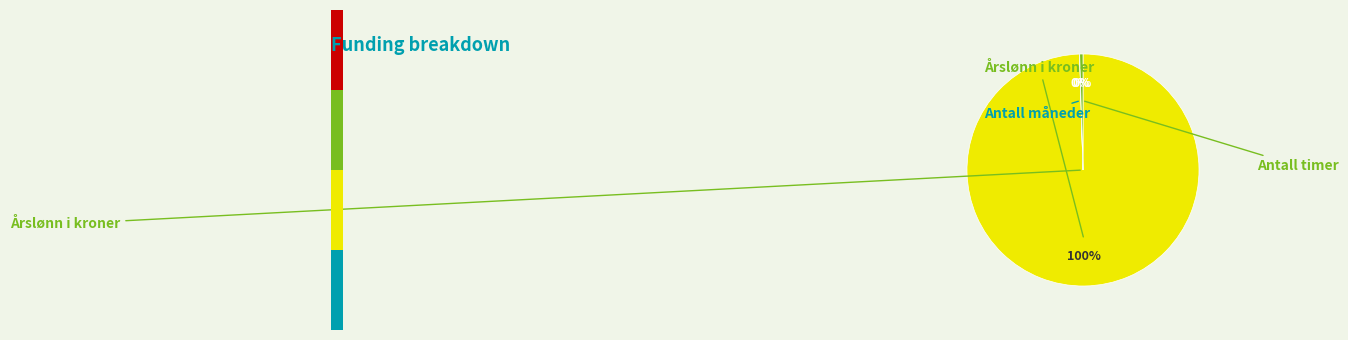

What is the change in value from Antall måneder to Antall timer?

+1938